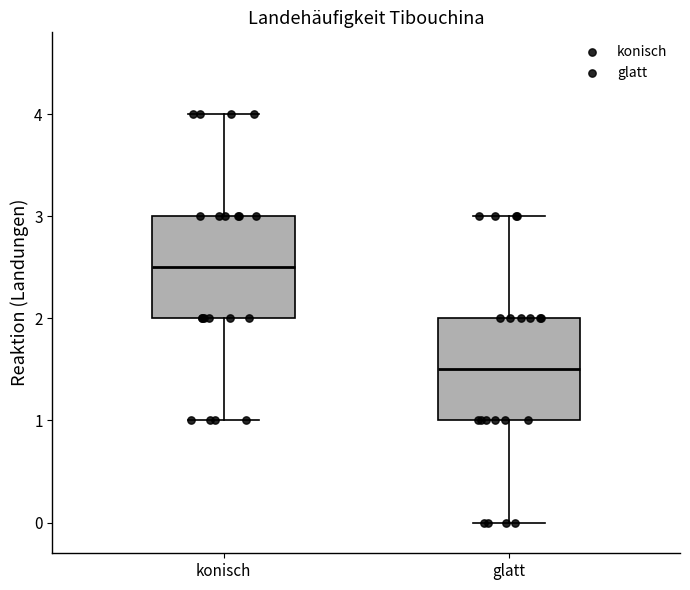

Reading left to right, read every box against the y-axis: the position of its median line, the range the box covers, and the ends of its whiskers. The values are not printed on the chart, so give them approximately, as read against the axis.

konisch: median 2.5, box 2.0 to 3.0, whiskers 1.0 to 4.0
glatt: median 1.5, box 1.0 to 2.0, whiskers 0.0 to 3.0